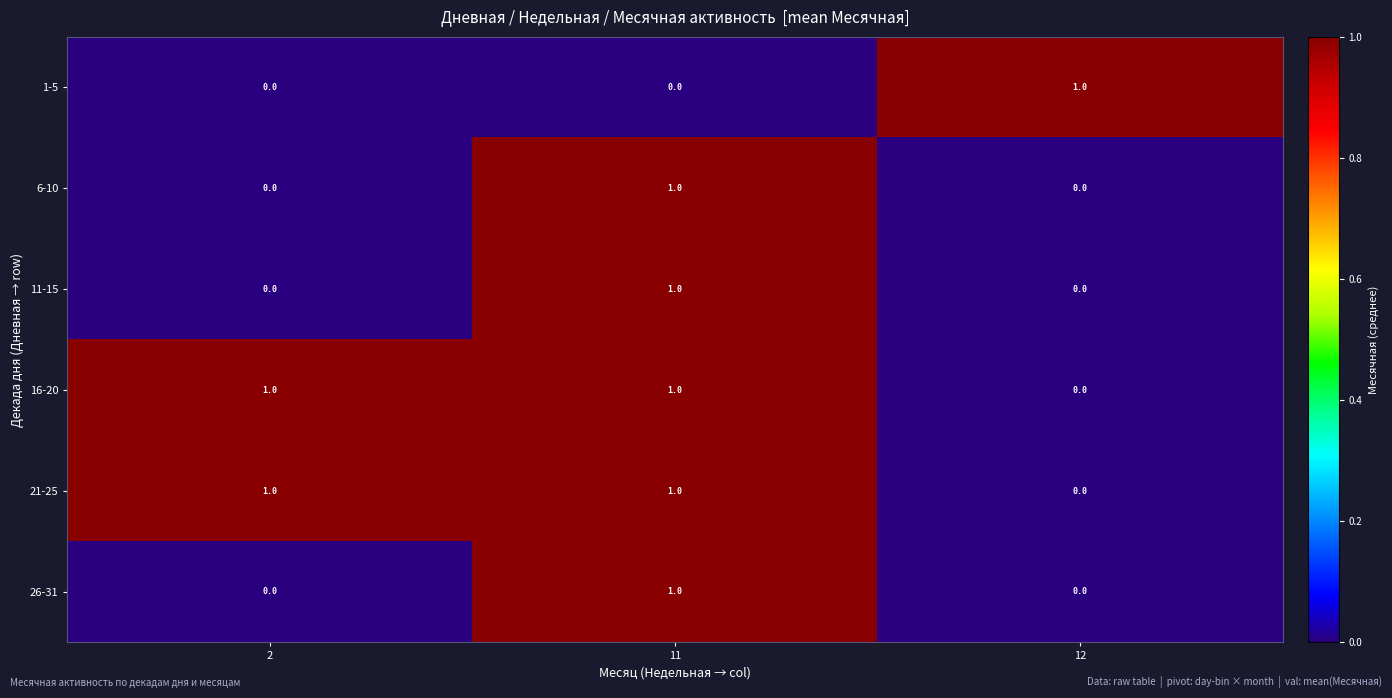

True or false: 21-25 has a value of 0 at 12.

True